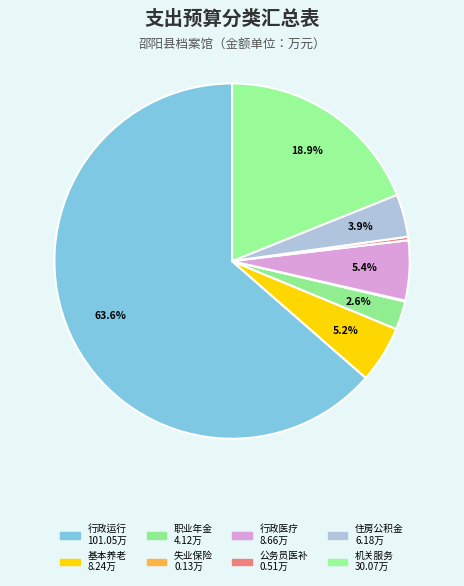

What is the largest slice in the pie chart?

行政运行